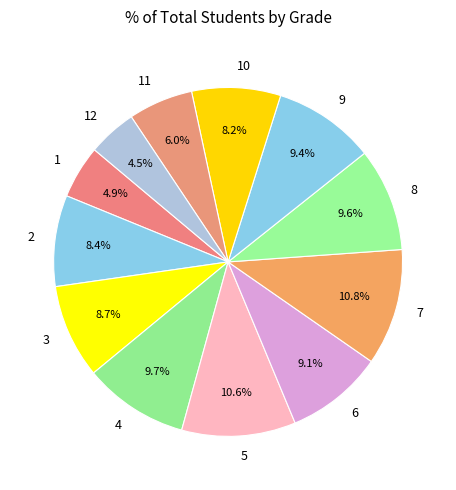

The 6 slice represents 19% of the pie. True or false?

False